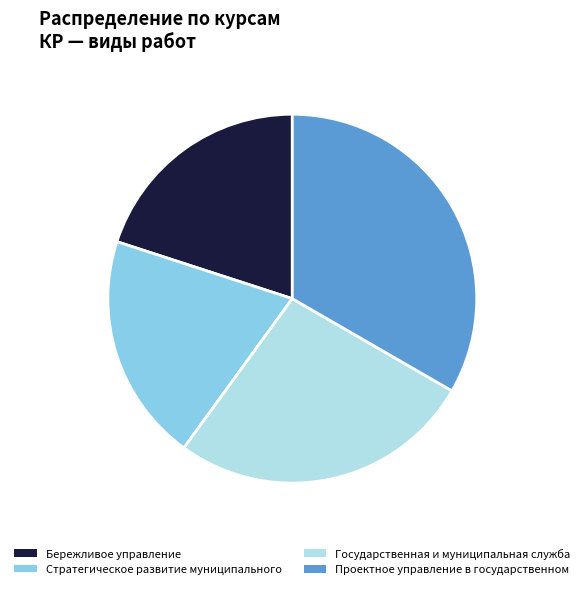

What is the ratio of the value at Государственная и муниципальная служба to the value at Бережливое управление?

1.3